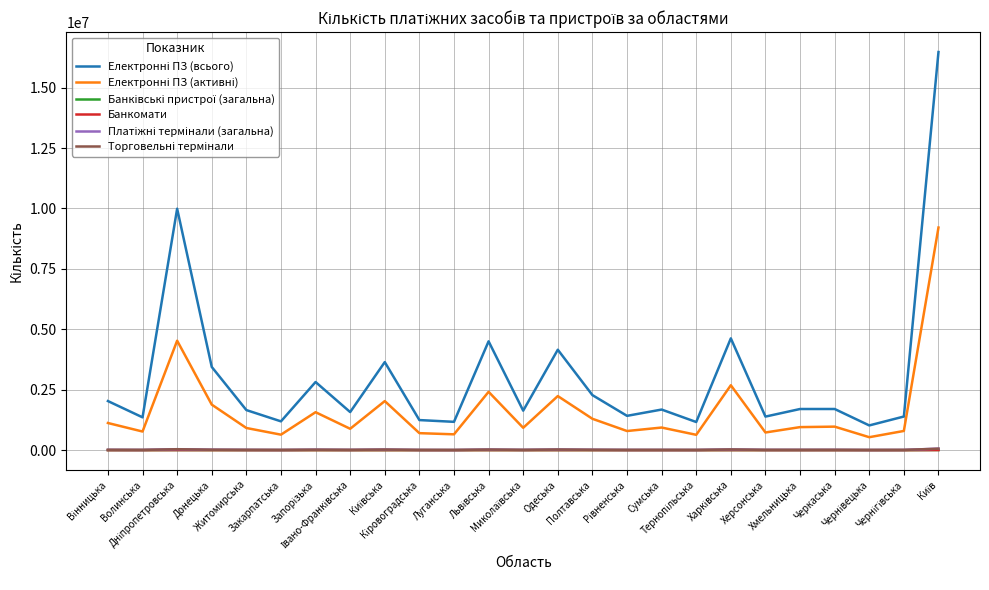

Is the value of Платіжні термінали (загальна) at Чернівецька greater than the value of Електронні ПЗ (всього) at Житомирська?

No